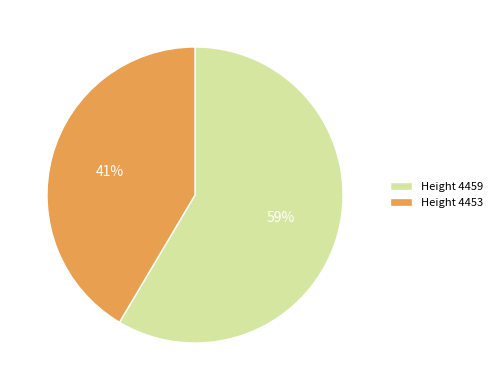

Between Height 4453 and Height 4459, which is larger?

Height 4459